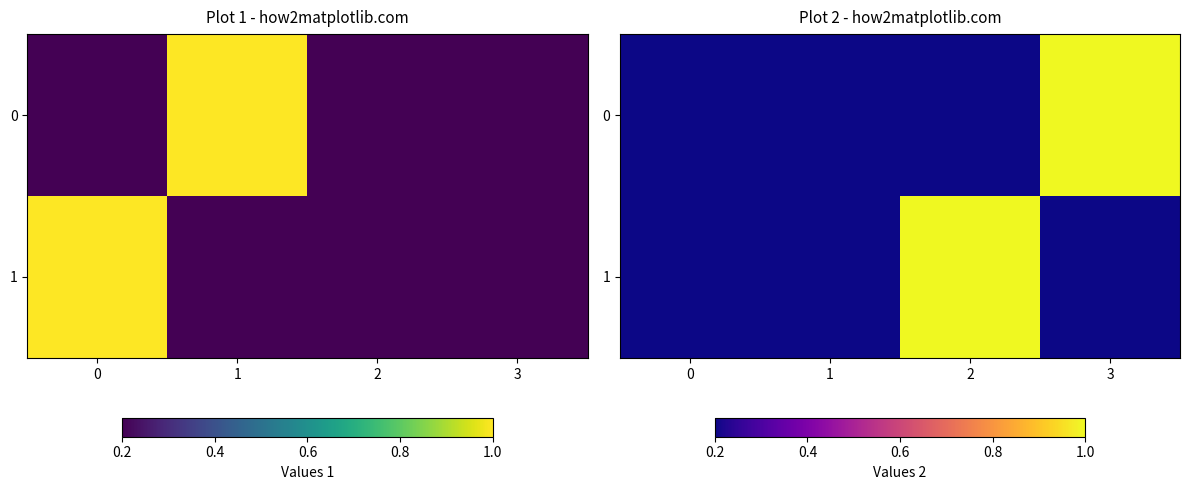

At which category does the chart reach its peak across all series?

3